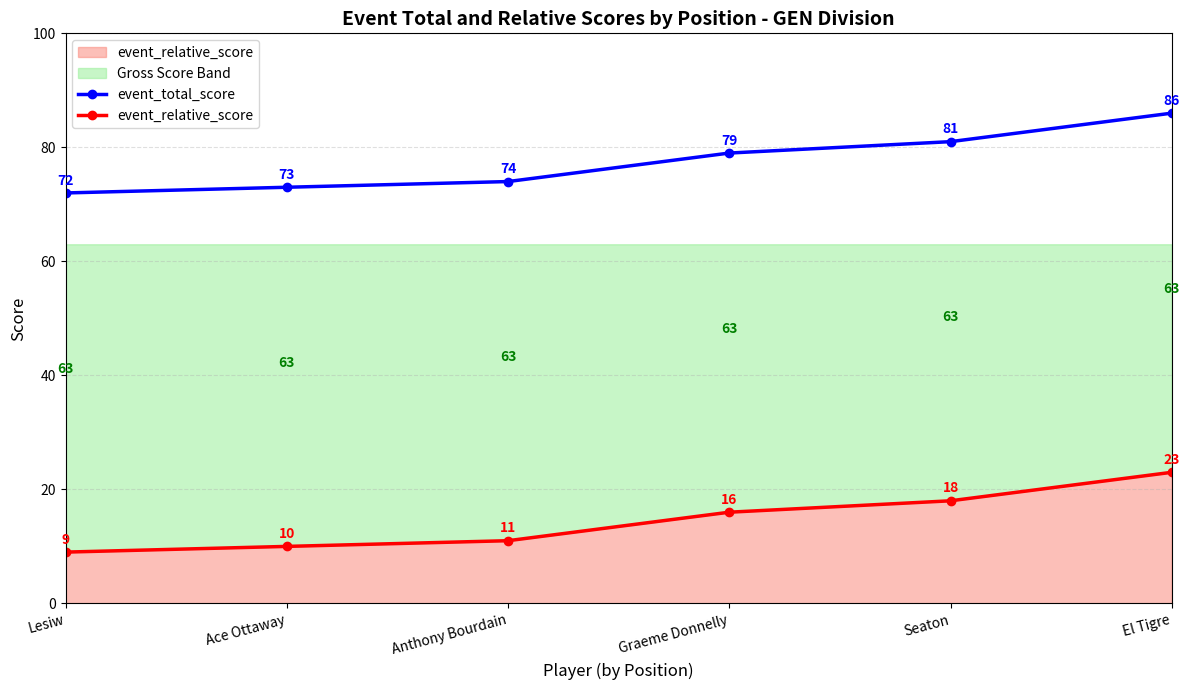

What is the spread (max minus min) of values at Graeme Donnelly?

63